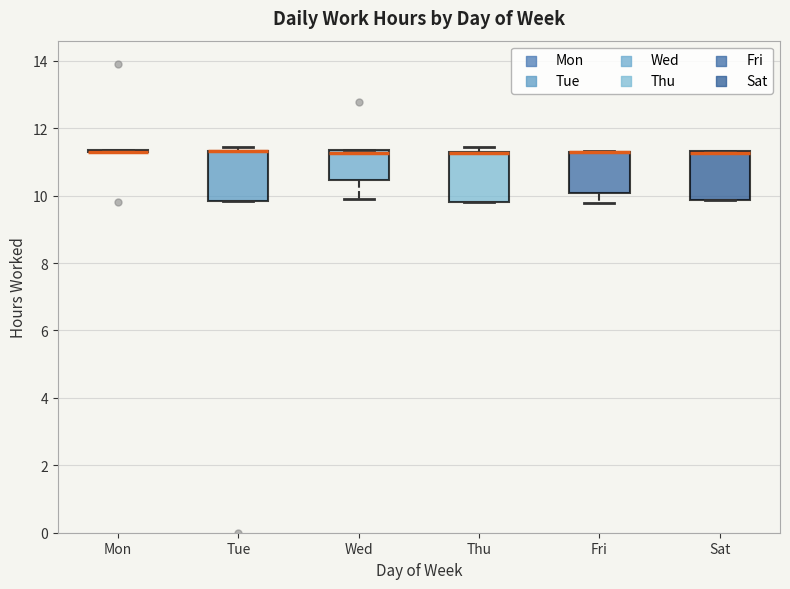

Reading left to right, transcribe this box plot: for each box, give where its median line is, the range the box spans, and where its two whiskers end, as read against the y-axis. The values are not printed on the chart, so give them approximately, as read against the axis.

Mon: box collapsed to a line at 11.4, whiskers 11.2 to 11.4
Tue: median 11.4 (drawn on the box's upper edge), box 9.8 to 11.4, whiskers 9.8 to 11.4 (just above the box's upper edge)
Wed: median 11.2, box 10.4 to 11.4, whiskers 9.8 to 11.4
Thu: median 11.2 (drawn on the box's upper edge), box 9.8 to 11.4, whiskers 9.8 to 11.4 (just above the box's upper edge)
Fri: median 11.2 (drawn on the box's upper edge), box 10.0 to 11.4, whiskers 9.8 to 11.4
Sat: median 11.2, box 9.8 to 11.4, whiskers 9.8 to 11.4